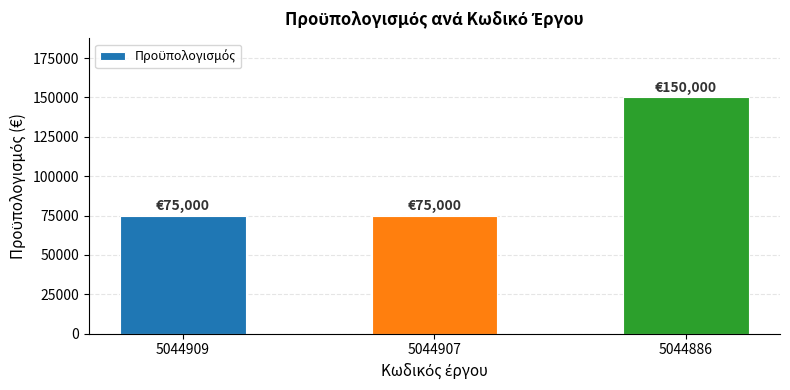

What is the maximum value shown in the chart?

150000